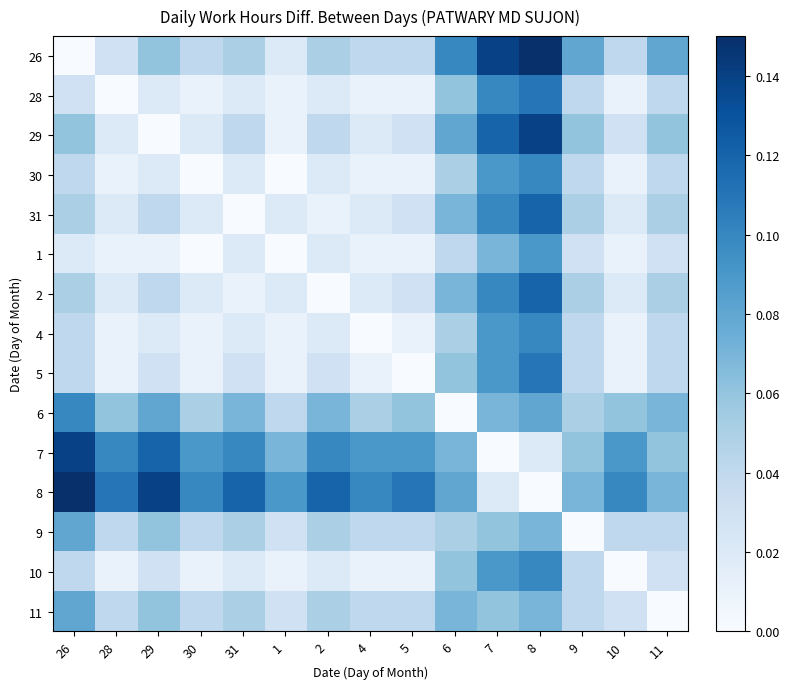

Reading left to right, transcribe all the data shown in this chart.

26: 26=0.0	28=0.0	29=0.1	30=0.0	31=0.1	1=0.0	2=0.1	4=0.0	5=0.0	6=0.1	7=0.1	8=0.1	9=0.1	10=0.0	11=0.1
28: 26=0.0	28=0.0	29=0.0	30=0.0	31=0.0	1=0.0	2=0.0	4=0.0	5=0.0	6=0.1	7=0.1	8=0.1	9=0.0	10=0.0	11=0.0
29: 26=0.1	28=0.0	29=0.0	30=0.0	31=0.0	1=0.0	2=0.0	4=0.0	5=0.0	6=0.1	7=0.1	8=0.1	9=0.1	10=0.0	11=0.1
30: 26=0.0	28=0.0	29=0.0	30=0.0	31=0.0	1=0.0	2=0.0	4=0.0	5=0.0	6=0.1	7=0.1	8=0.1	9=0.0	10=0.0	11=0.0
31: 26=0.1	28=0.0	29=0.0	30=0.0	31=0.0	1=0.0	2=0.0	4=0.0	5=0.0	6=0.1	7=0.1	8=0.1	9=0.1	10=0.0	11=0.1
1: 26=0.0	28=0.0	29=0.0	30=0.0	31=0.0	1=0.0	2=0.0	4=0.0	5=0.0	6=0.0	7=0.1	8=0.1	9=0.0	10=0.0	11=0.0
2: 26=0.1	28=0.0	29=0.0	30=0.0	31=0.0	1=0.0	2=0.0	4=0.0	5=0.0	6=0.1	7=0.1	8=0.1	9=0.1	10=0.0	11=0.1
4: 26=0.0	28=0.0	29=0.0	30=0.0	31=0.0	1=0.0	2=0.0	4=0.0	5=0.0	6=0.1	7=0.1	8=0.1	9=0.0	10=0.0	11=0.0
5: 26=0.0	28=0.0	29=0.0	30=0.0	31=0.0	1=0.0	2=0.0	4=0.0	5=0.0	6=0.1	7=0.1	8=0.1	9=0.0	10=0.0	11=0.0
6: 26=0.1	28=0.1	29=0.1	30=0.1	31=0.1	1=0.0	2=0.1	4=0.1	5=0.1	6=0.0	7=0.1	8=0.1	9=0.1	10=0.1	11=0.1
7: 26=0.1	28=0.1	29=0.1	30=0.1	31=0.1	1=0.1	2=0.1	4=0.1	5=0.1	6=0.1	7=0.0	8=0.0	9=0.1	10=0.1	11=0.1
8: 26=0.1	28=0.1	29=0.1	30=0.1	31=0.1	1=0.1	2=0.1	4=0.1	5=0.1	6=0.1	7=0.0	8=0.0	9=0.1	10=0.1	11=0.1
9: 26=0.1	28=0.0	29=0.1	30=0.0	31=0.1	1=0.0	2=0.1	4=0.0	5=0.0	6=0.1	7=0.1	8=0.1	9=0.0	10=0.0	11=0.0
10: 26=0.0	28=0.0	29=0.0	30=0.0	31=0.0	1=0.0	2=0.0	4=0.0	5=0.0	6=0.1	7=0.1	8=0.1	9=0.0	10=0.0	11=0.0
11: 26=0.1	28=0.0	29=0.1	30=0.0	31=0.1	1=0.0	2=0.1	4=0.0	5=0.0	6=0.1	7=0.1	8=0.1	9=0.0	10=0.0	11=0.0